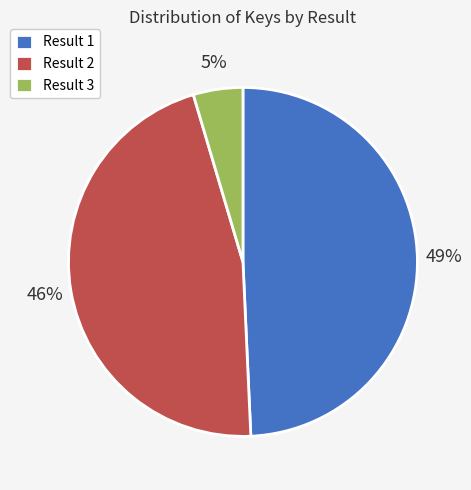

Between Result 3 and Result 2, which is larger?

Result 2